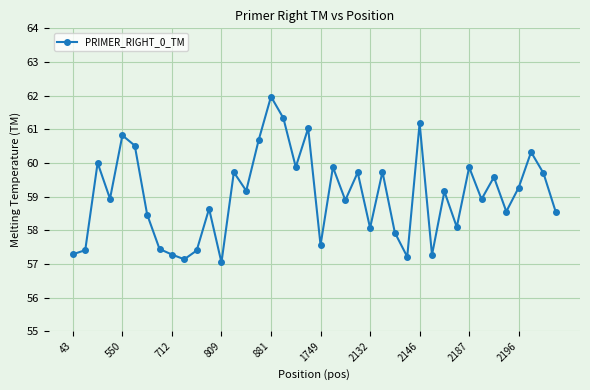

What is the minimum value shown in the chart?

57.0